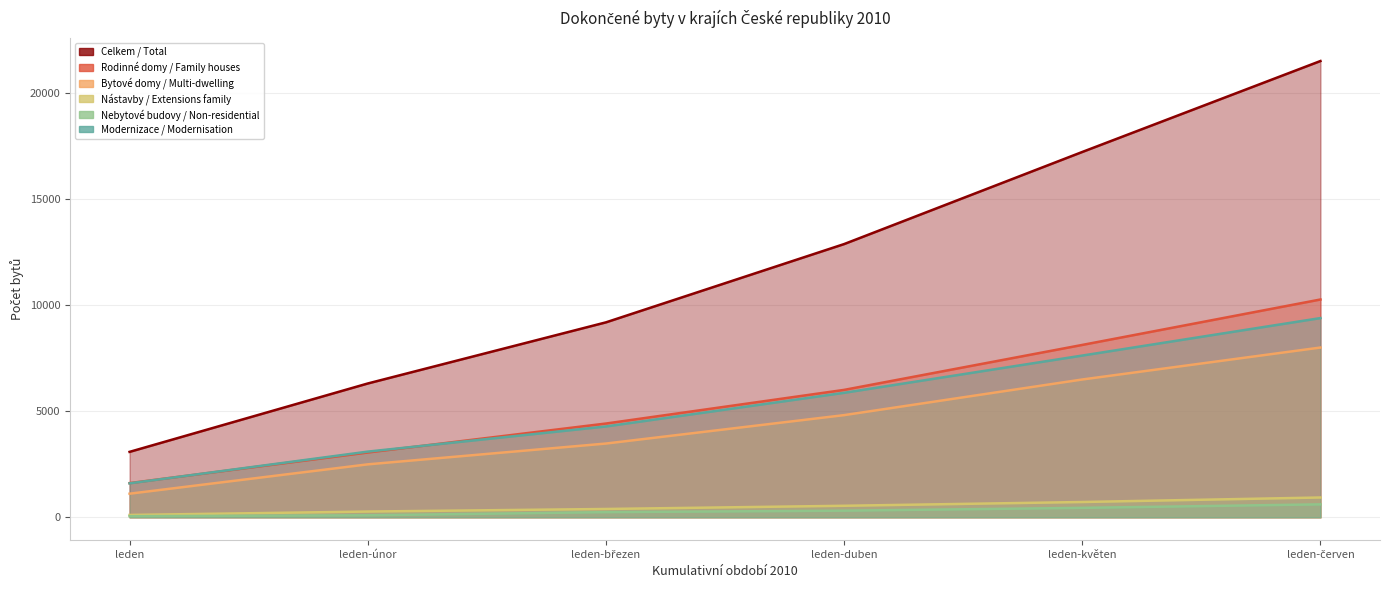

What is the value of the Nástavby / Extensions family point at the 4th from the left?

543